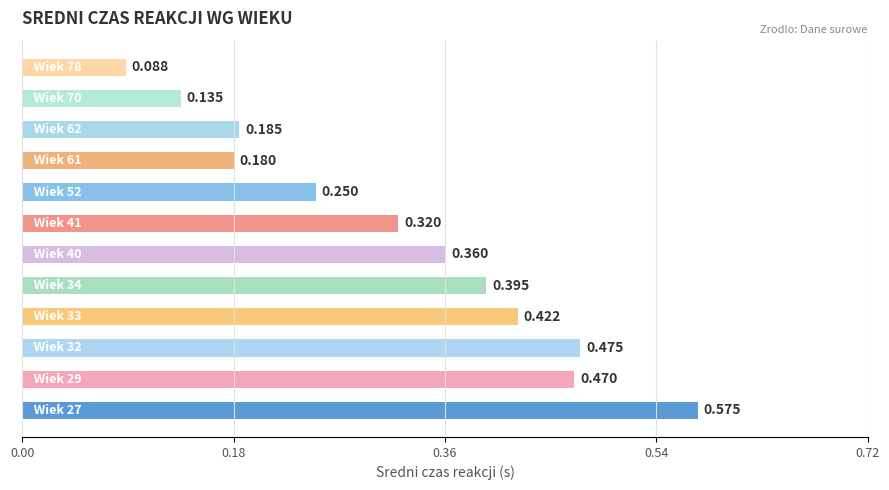

What is the difference between the maximum and minimum values?

0.5